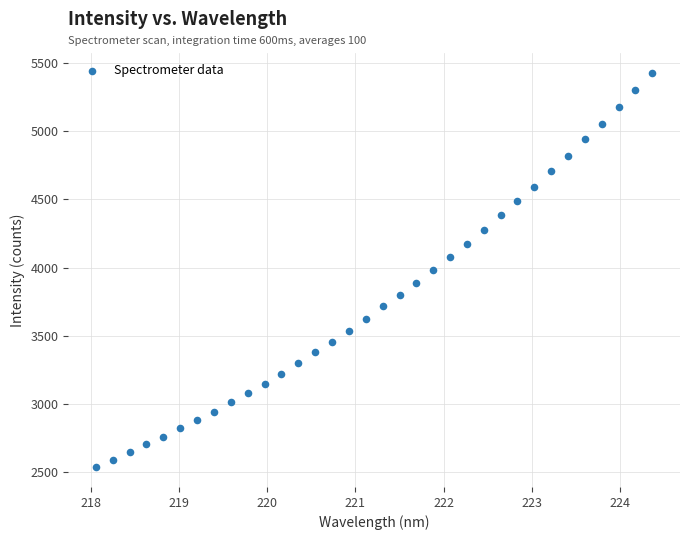

What is the range of X values (max minus min)?

6.3